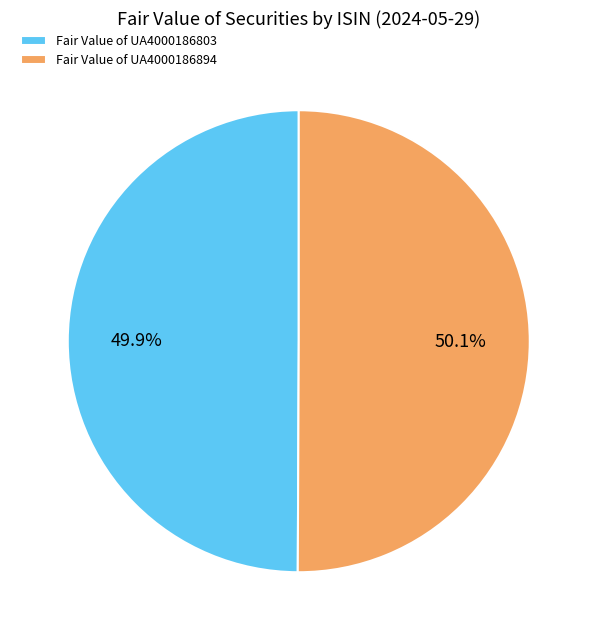

Do Fair Value of UA4000186894 and Fair Value of UA4000186803 together represent more than half of the pie?

Yes